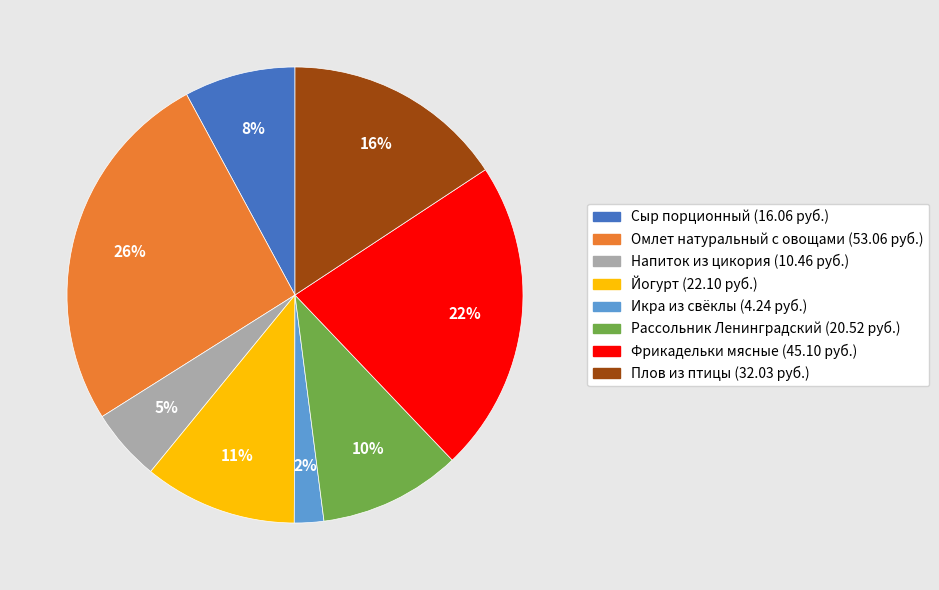

To the nearest percent, what percentage of the pie is Йогурт?

11%